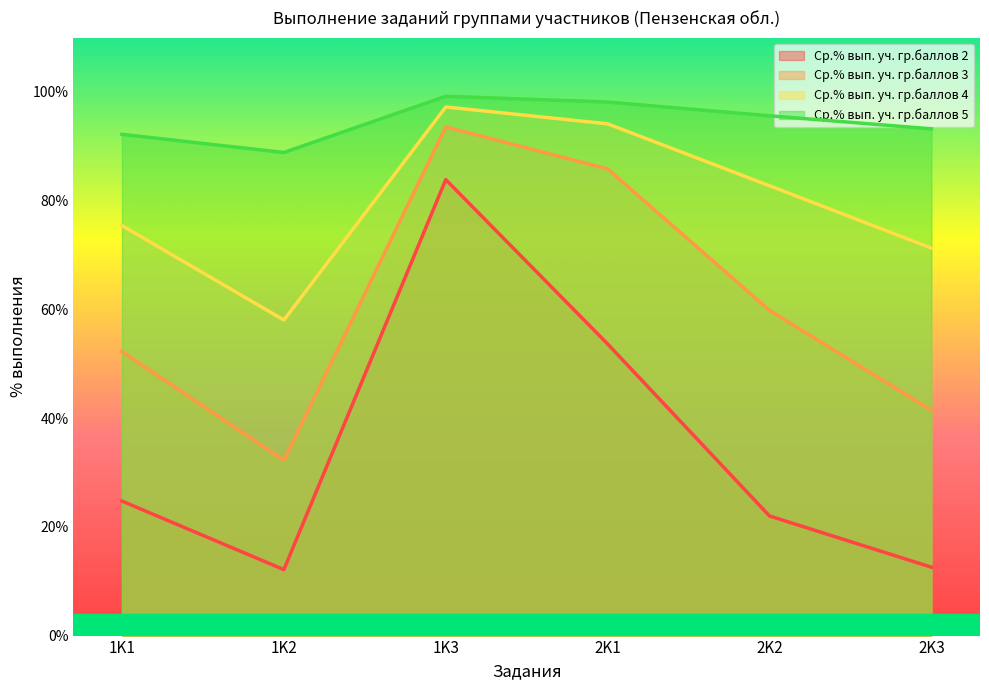

Where is Ср.% вып. уч. гр.баллов 3 nearest to the value 62?

2K2